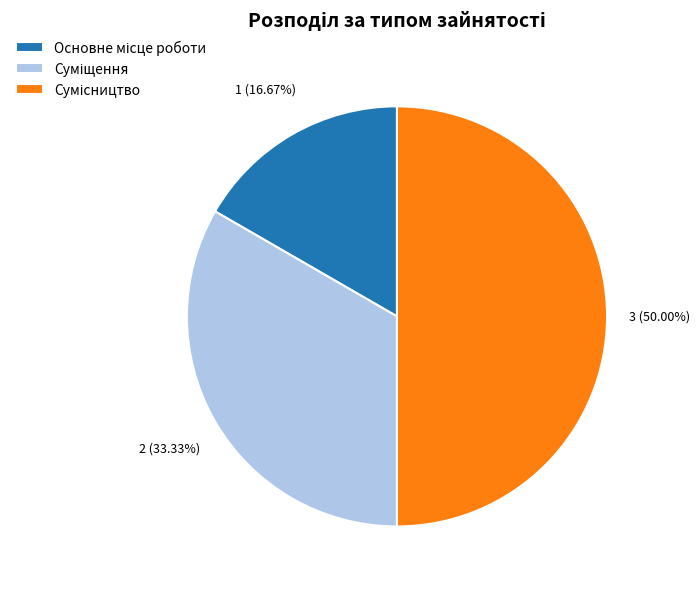

How much of the chart is everything except Суміщення?

66.7%